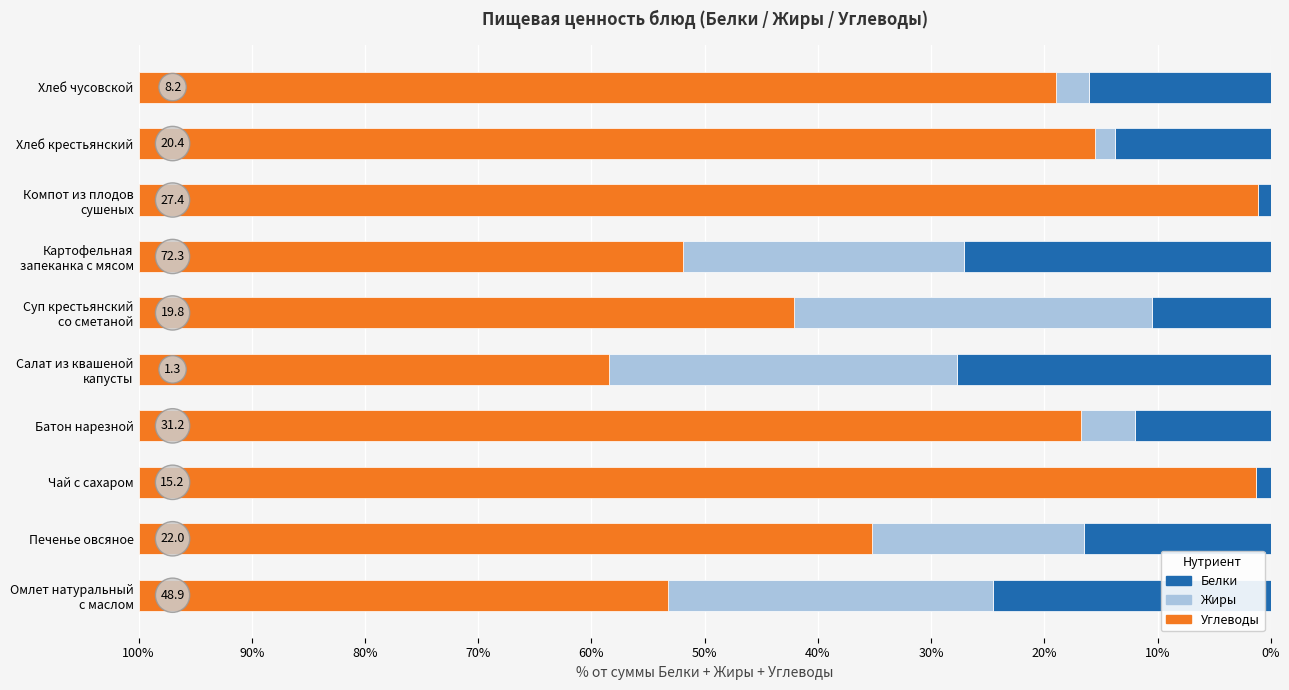

The value of Белки at Хлеб крестьянский is 13.8. True or false?

True